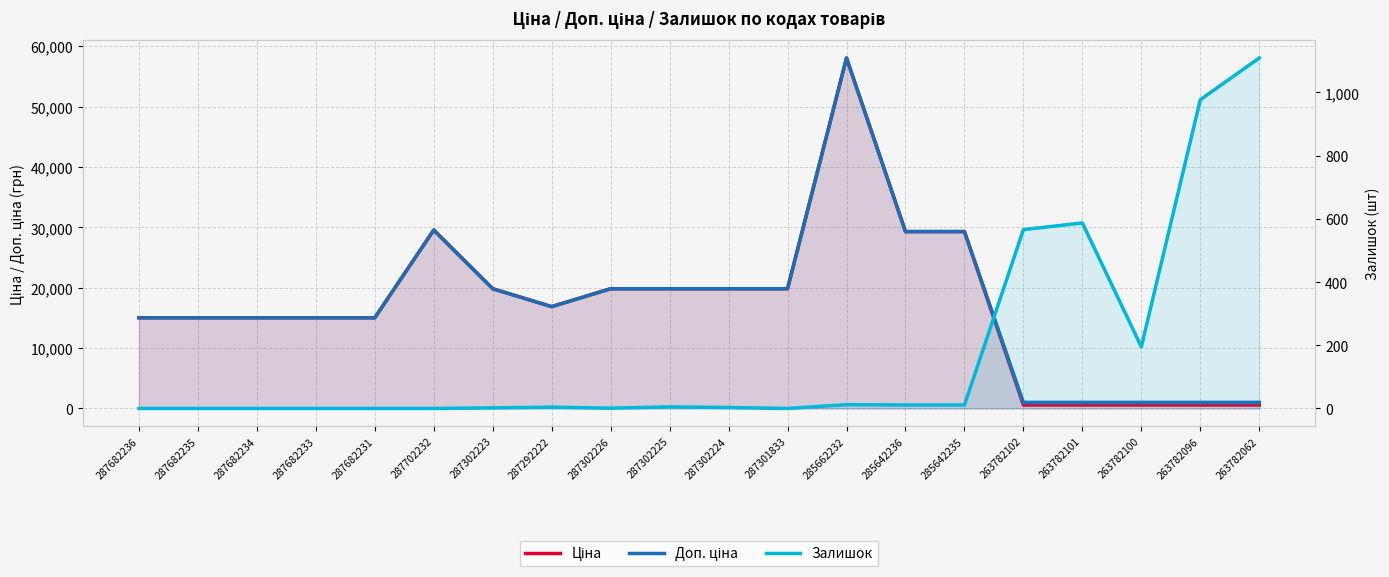

True or false: Ціна and Доп. ціна intersect in this chart.

False